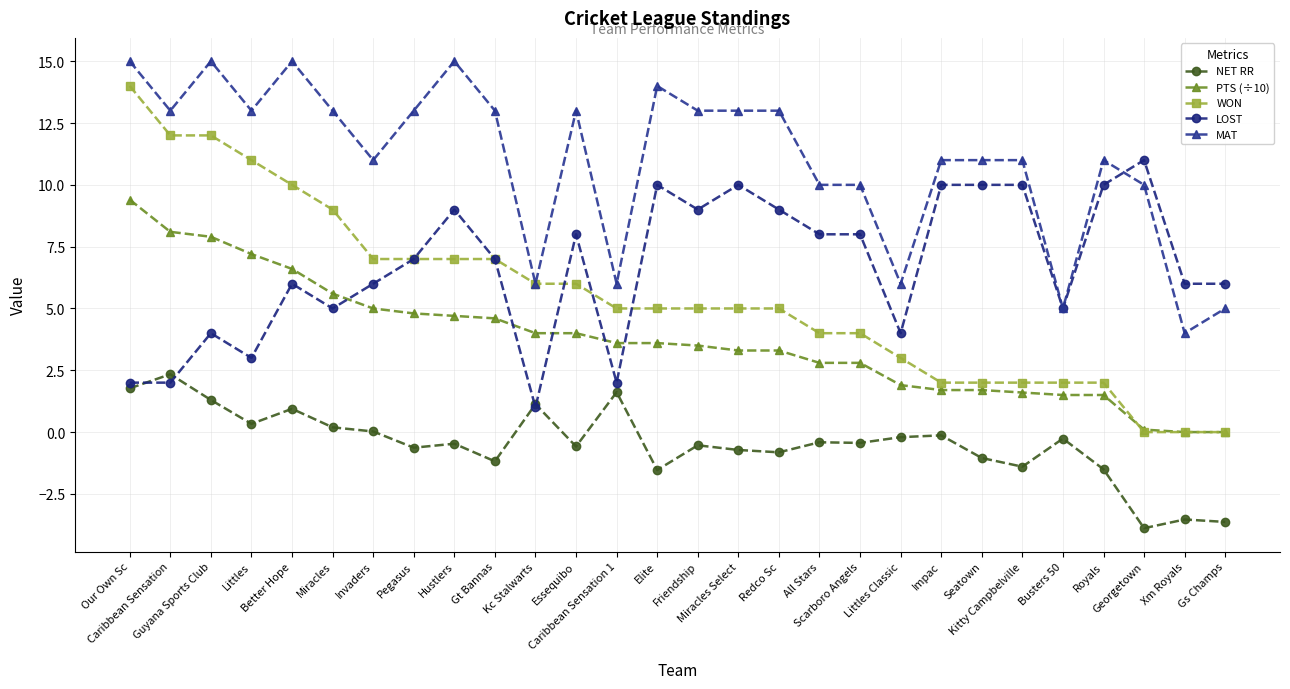

What is the label of the 18th point from the left?

All Stars